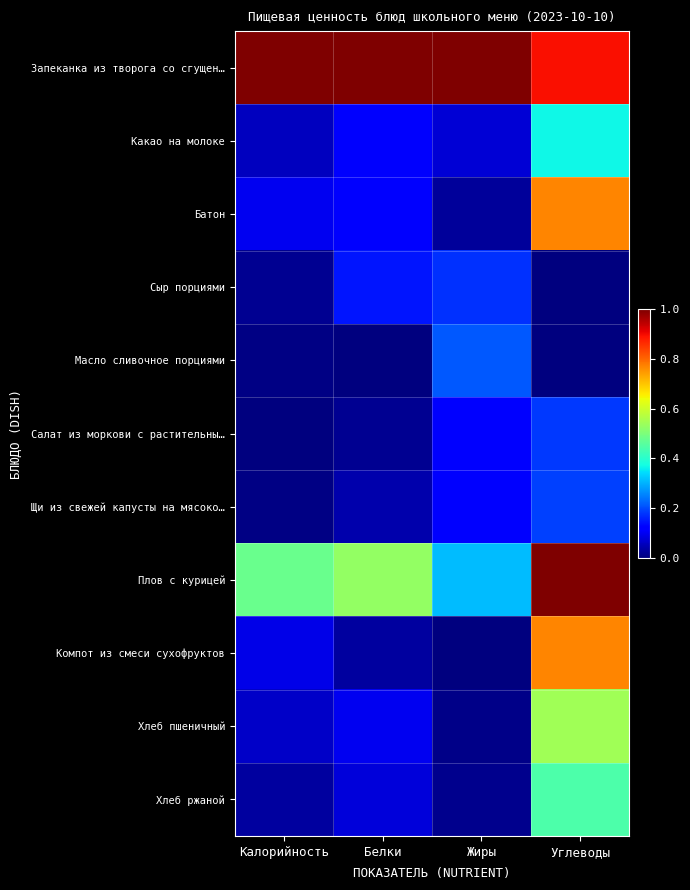

At how many categories does at least one series exceed 0?

4